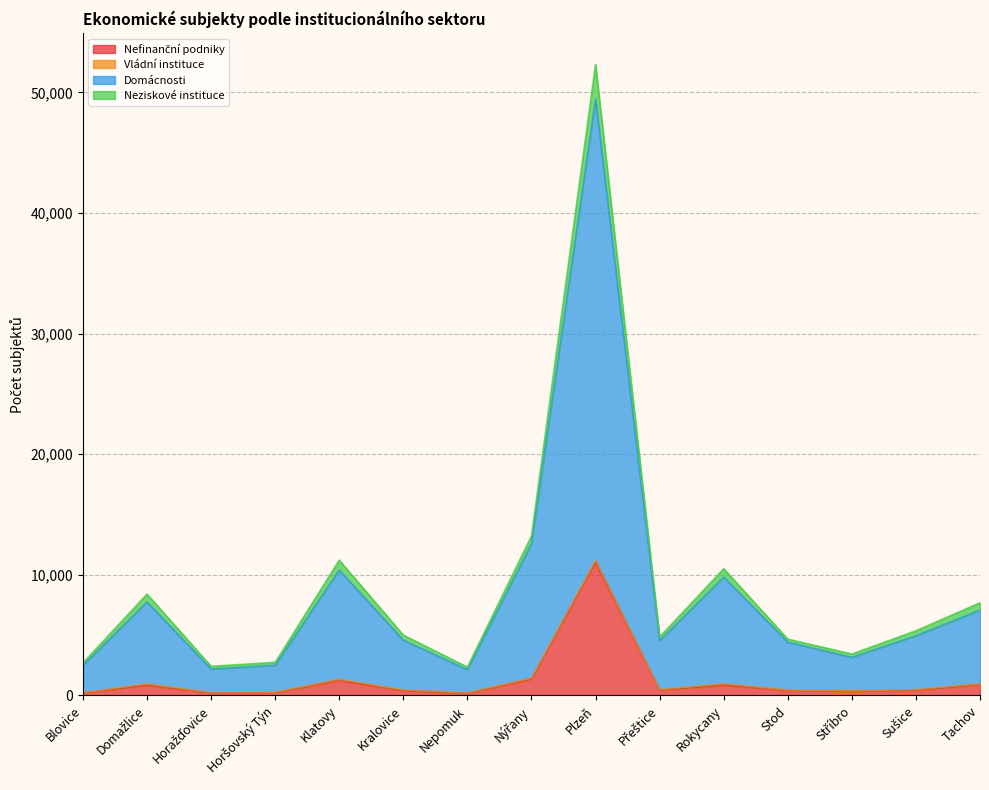

At which category is the sum across all series the highest?

Plzeň